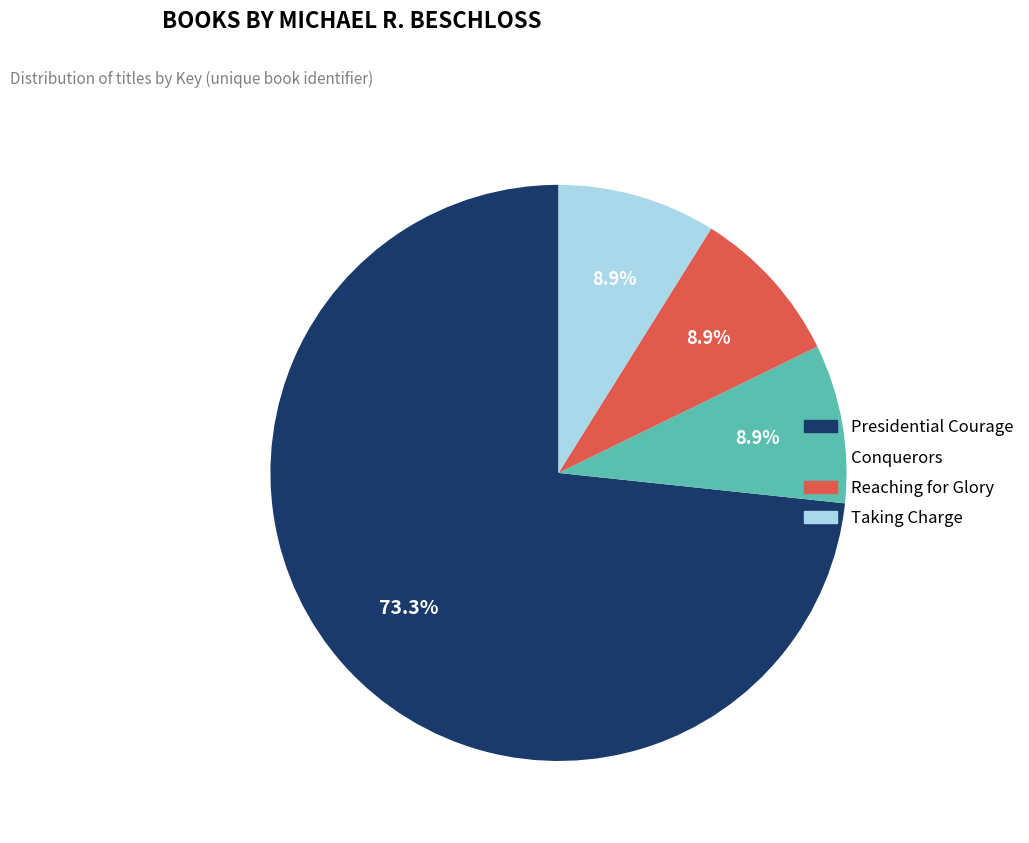

Is there a majority slice in this chart?

Yes